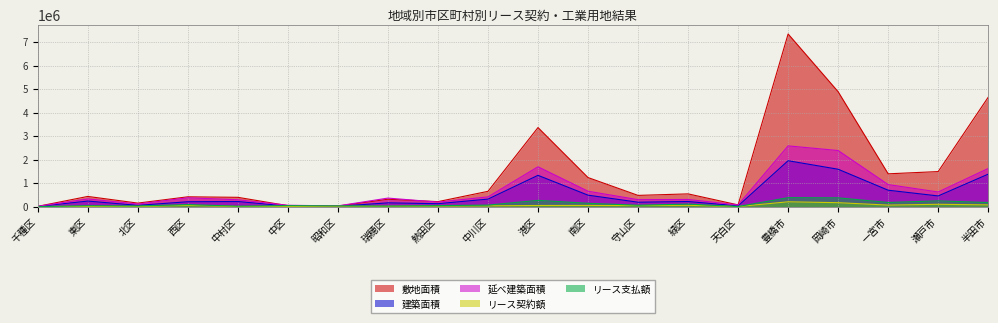

The 延べ建築面積 series shows 13819 at 千種区. True or false?

True